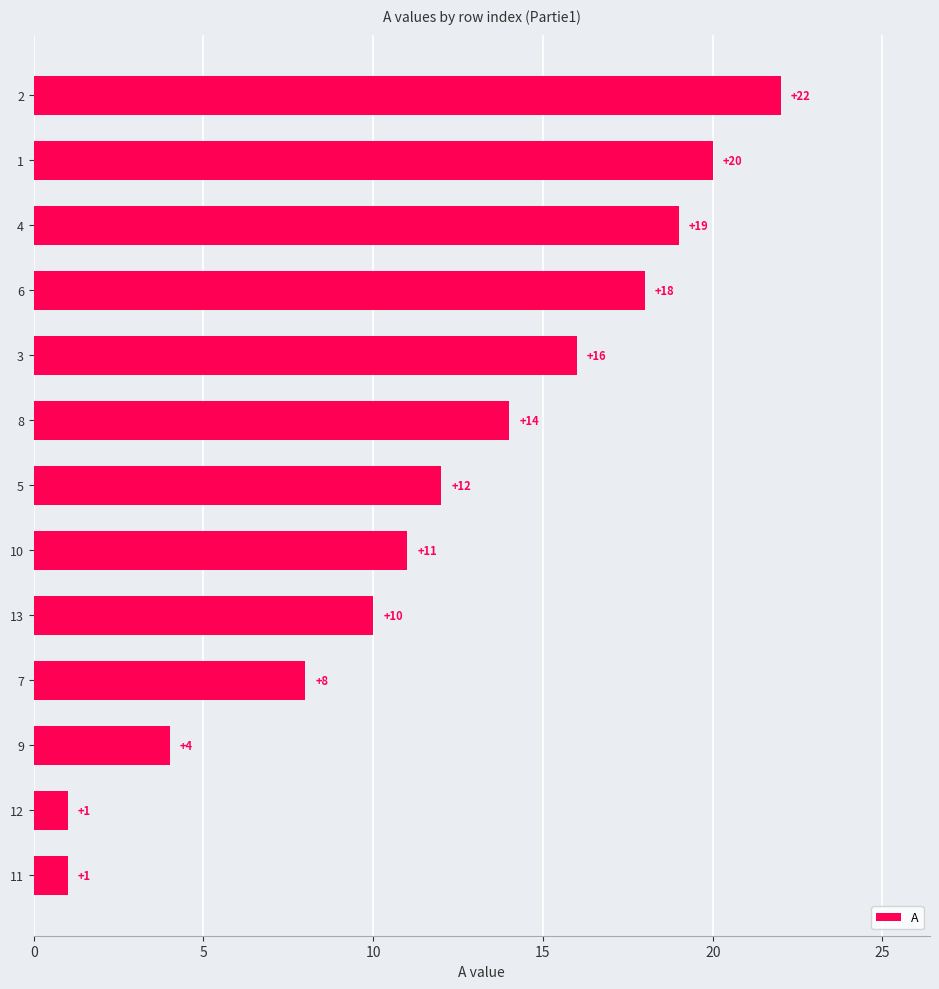

Reading bottom to top, transcribe all the data shown in this chart.

11=1	12=1	9=4	7=8	13=10	10=11	5=12	8=14	3=16	6=18	4=19	1=20	2=22